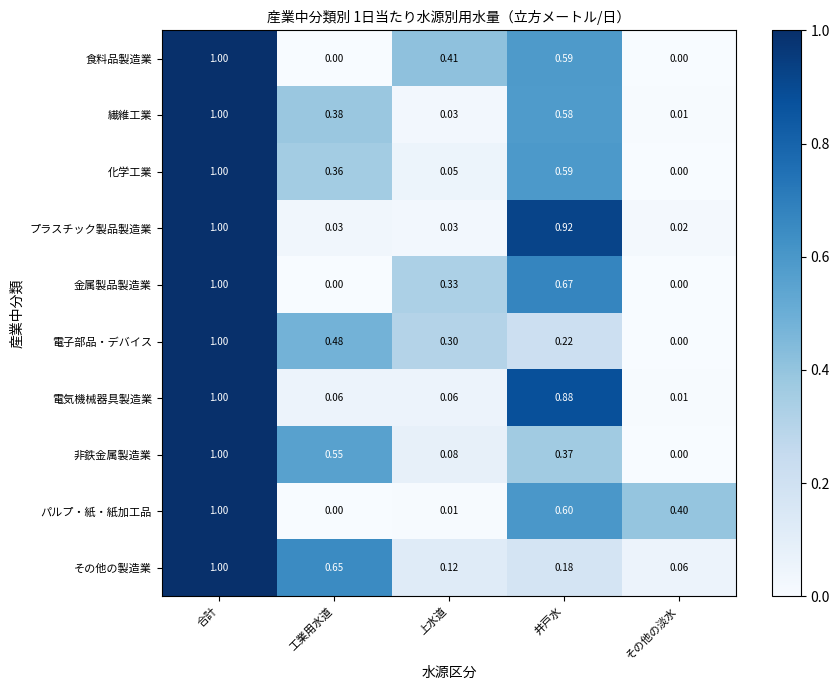

Which label corresponds to the largest value in the chart?

合計